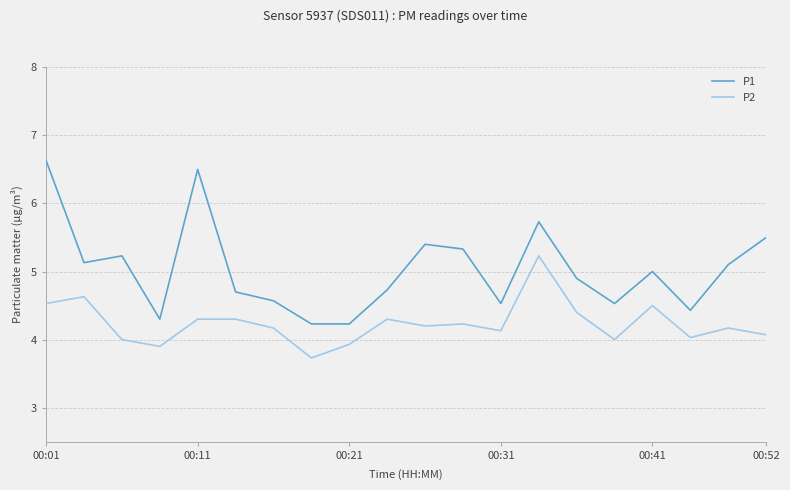

Reading left to right, what are all the values shown in this chart?

P1: 6.6	5.1	5.2	4.3	6.5	4.7	4.6	4.2	4.2	4.7	5.4	5.3	4.5	5.7	4.9	4.5	5.0	4.4	5.1	5.5
P2: 4.5	4.6	4.0	3.9	4.3	4.3	4.2	3.7	3.9	4.3	4.2	4.2	4.1	5.2	4.4	4.0	4.5	4.0	4.2	4.1